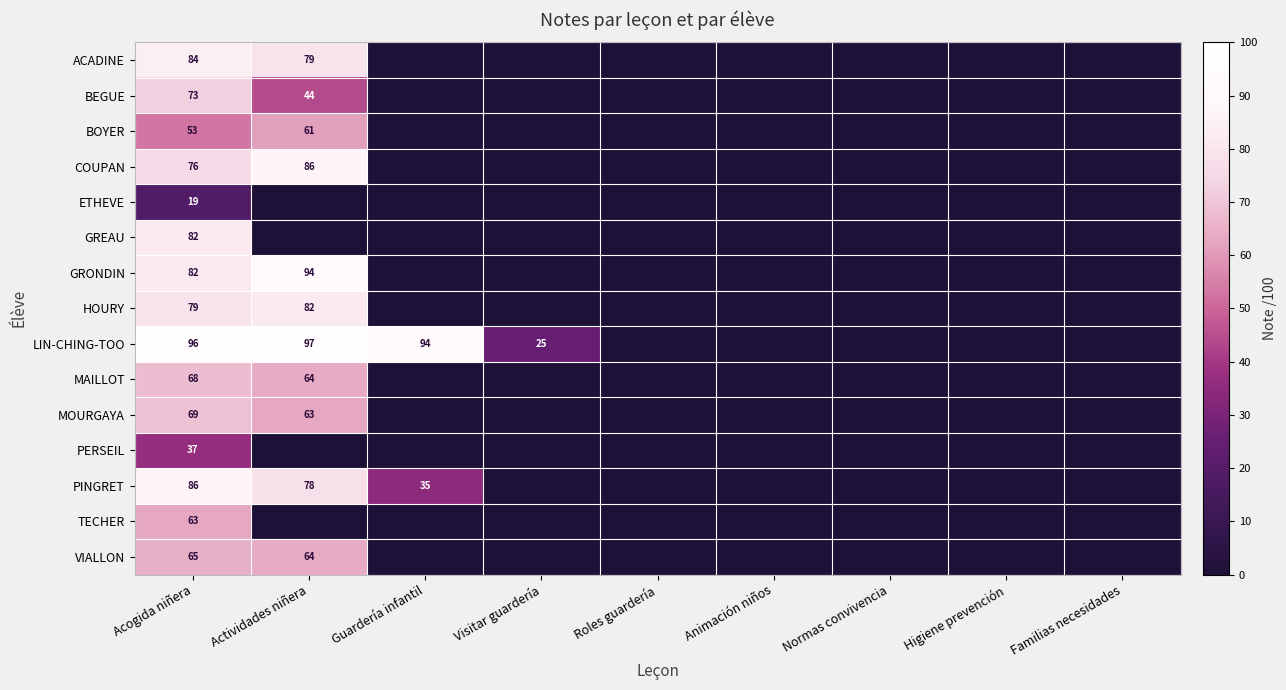

The MOURGAYA series shows 63 at Actividades niñera. True or false?

True